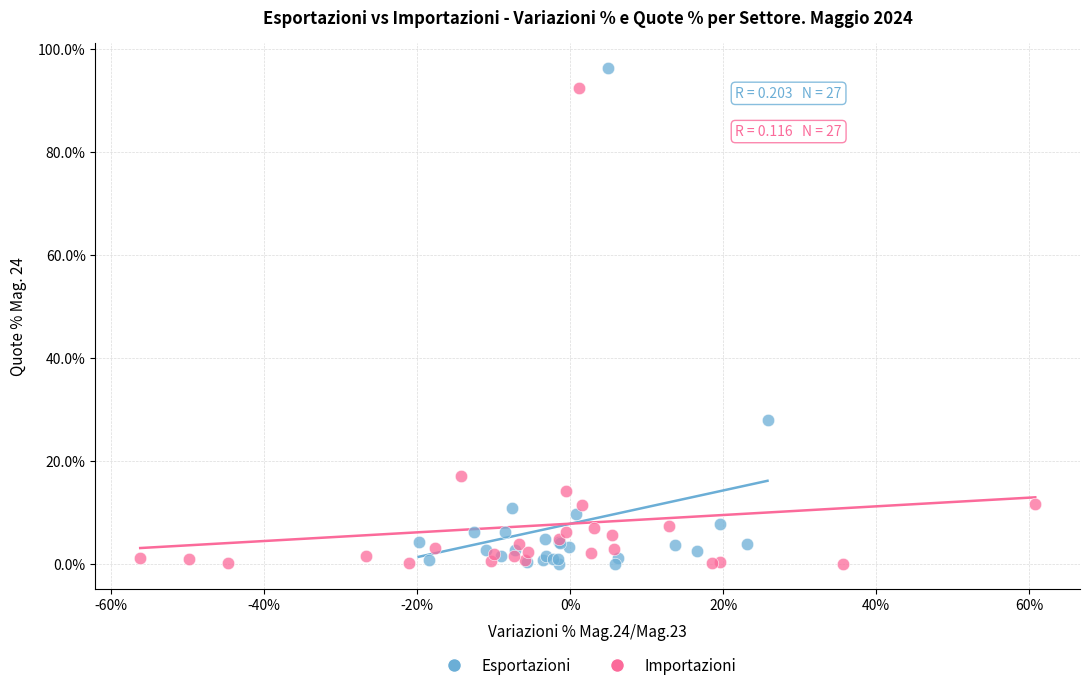

Which series has the widest spread of Y values?

Esportazioni